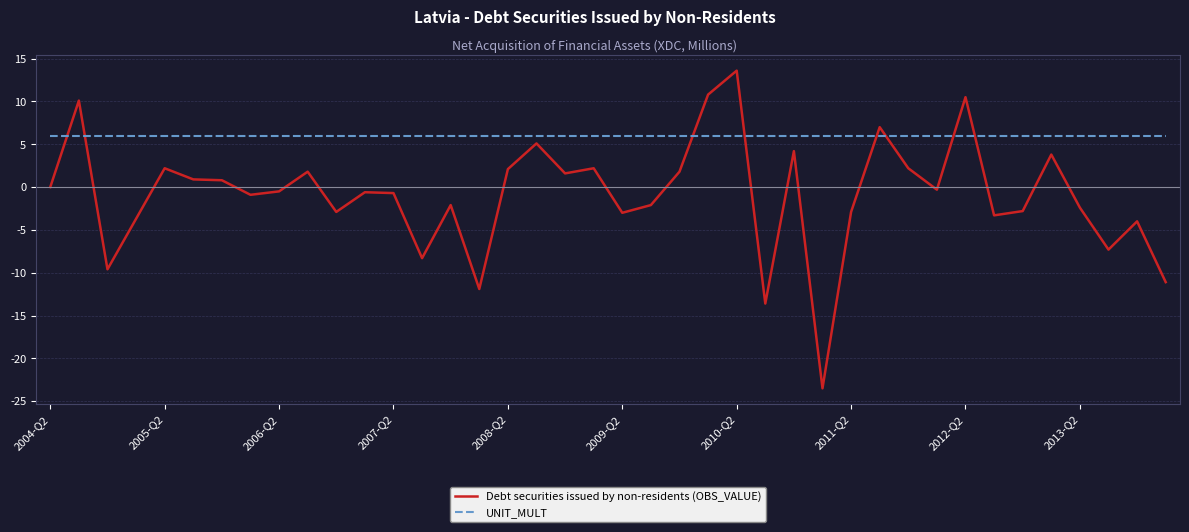

How many intersections are there between UNIT_MULT and Debt securities issued by non-residents (OBS_VALUE)?

8